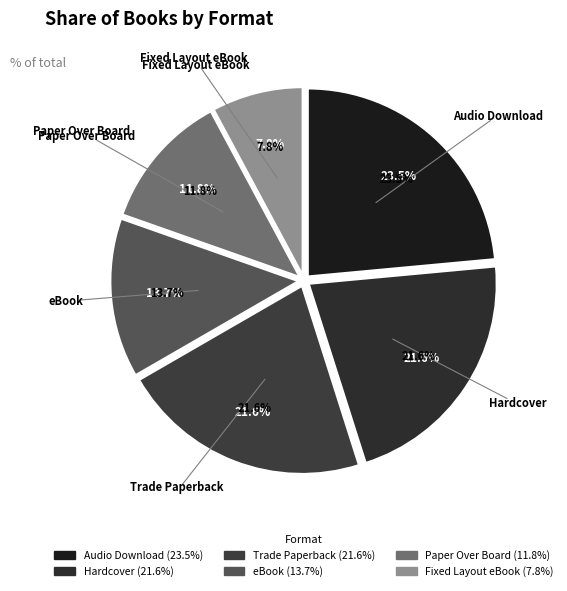

How many segments does this pie chart have?

6